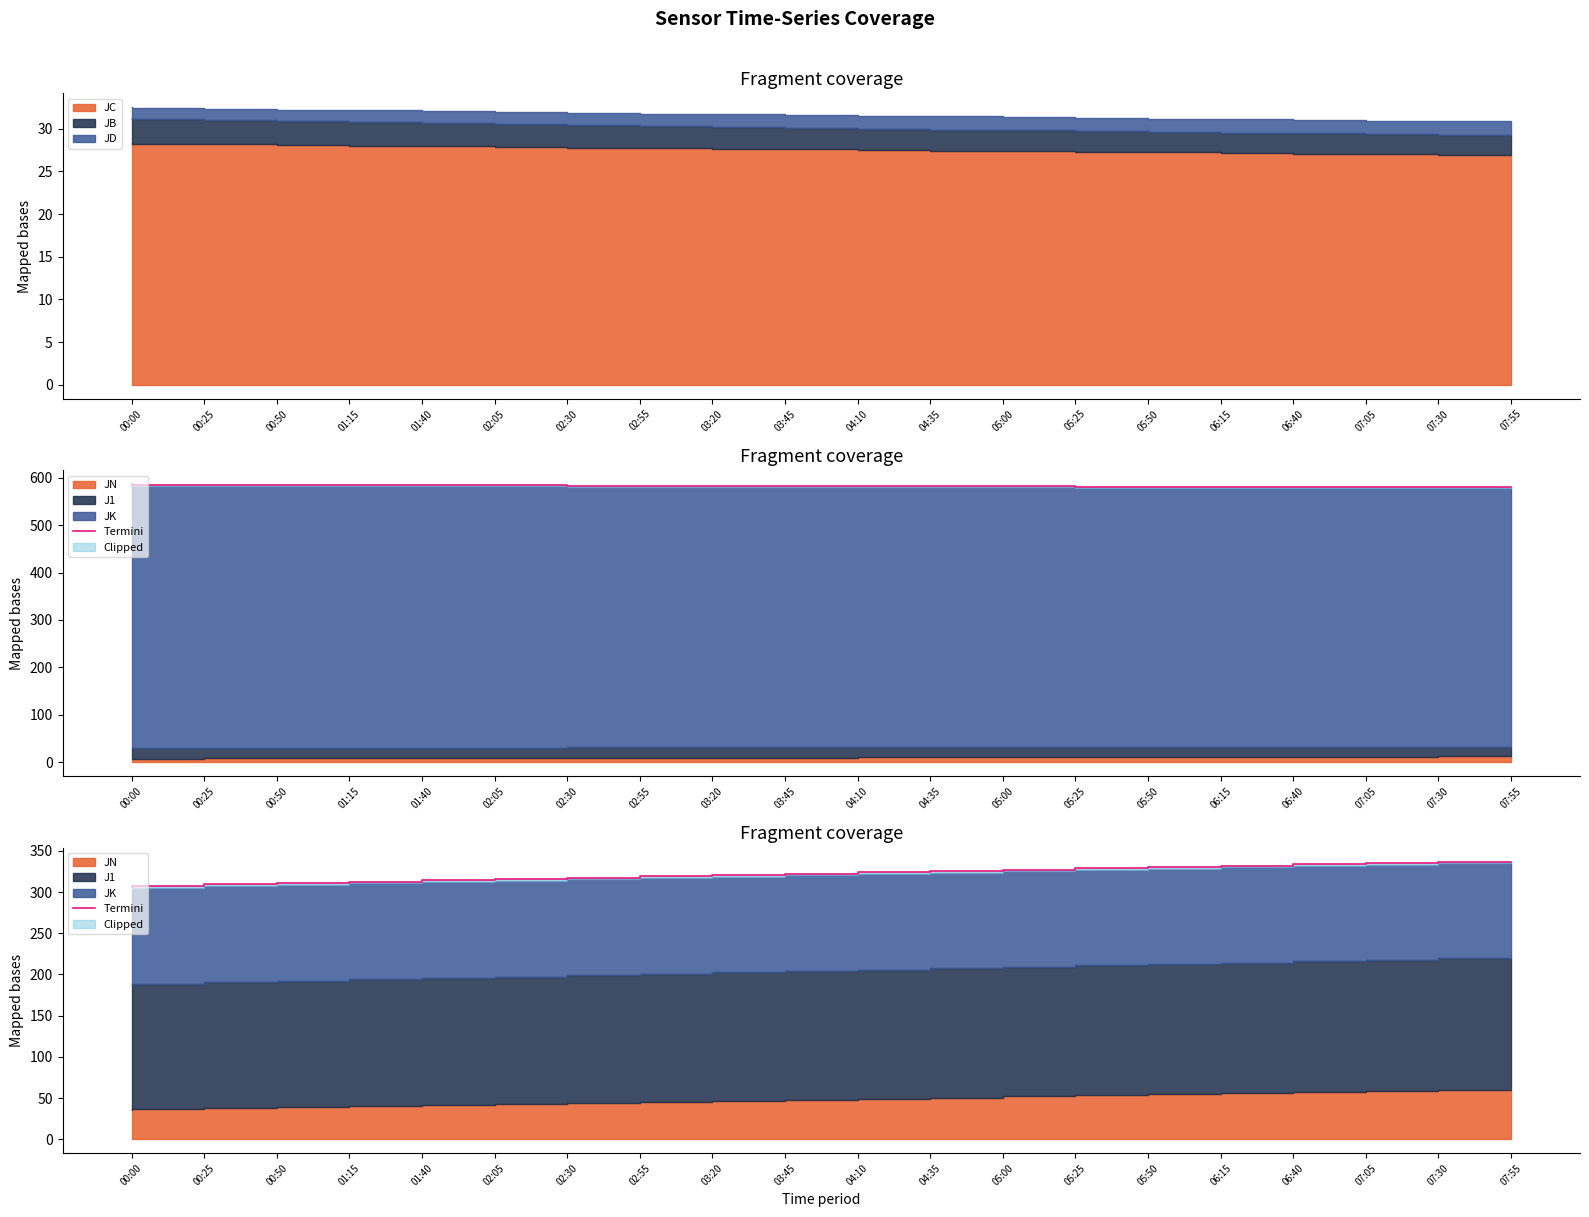

What is the change in value from 03:20 to 04:35?

+4.9